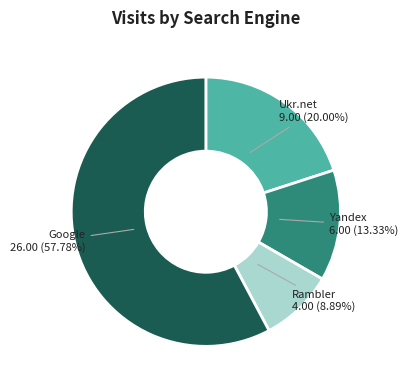

Does any single category account for the majority?

Yes